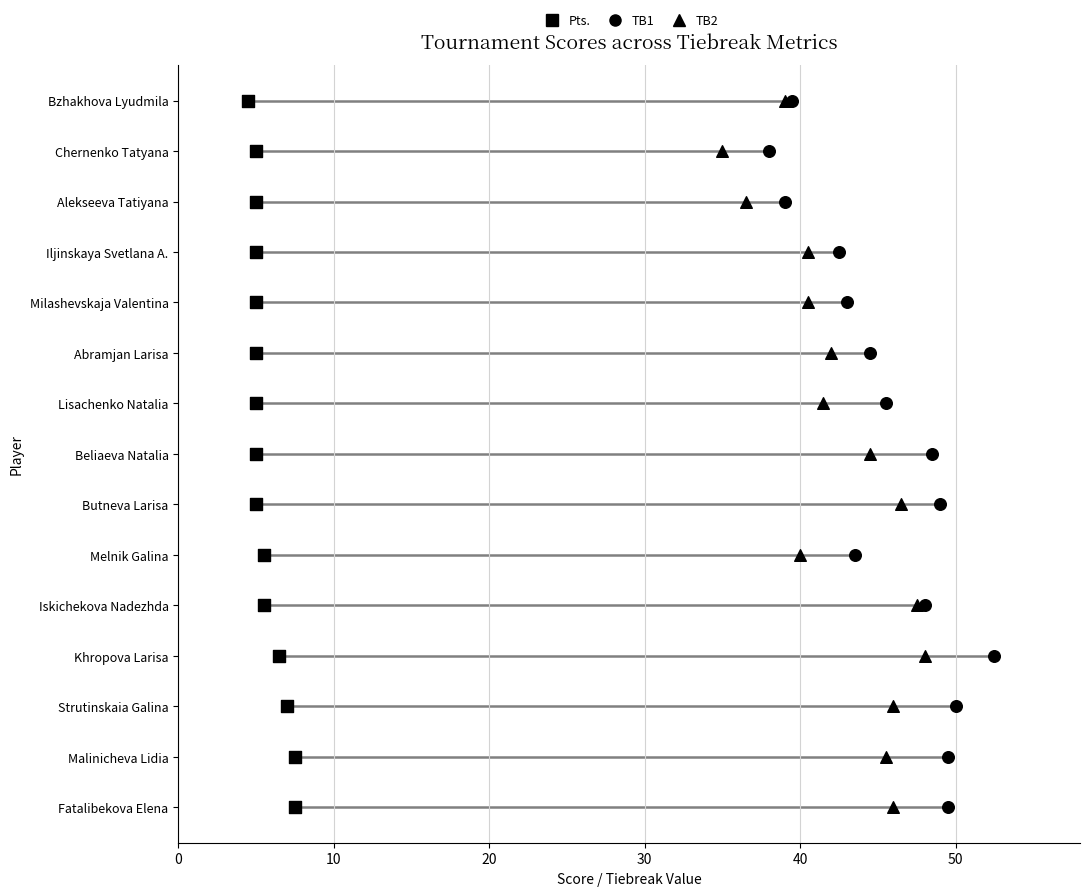

Which series reaches the minimum Y coordinate?

Pts.